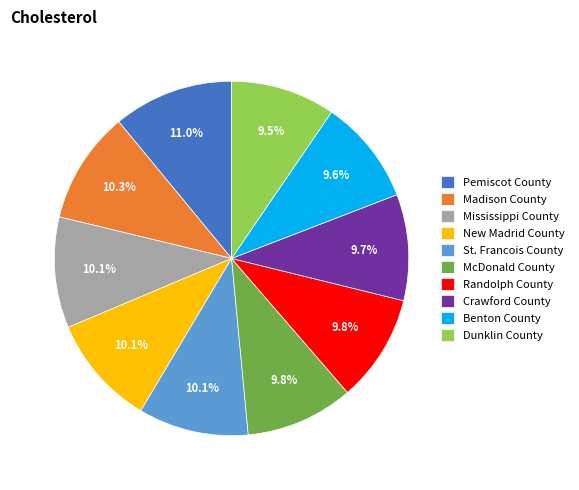

What is the largest slice in the pie chart?

Pemiscot County